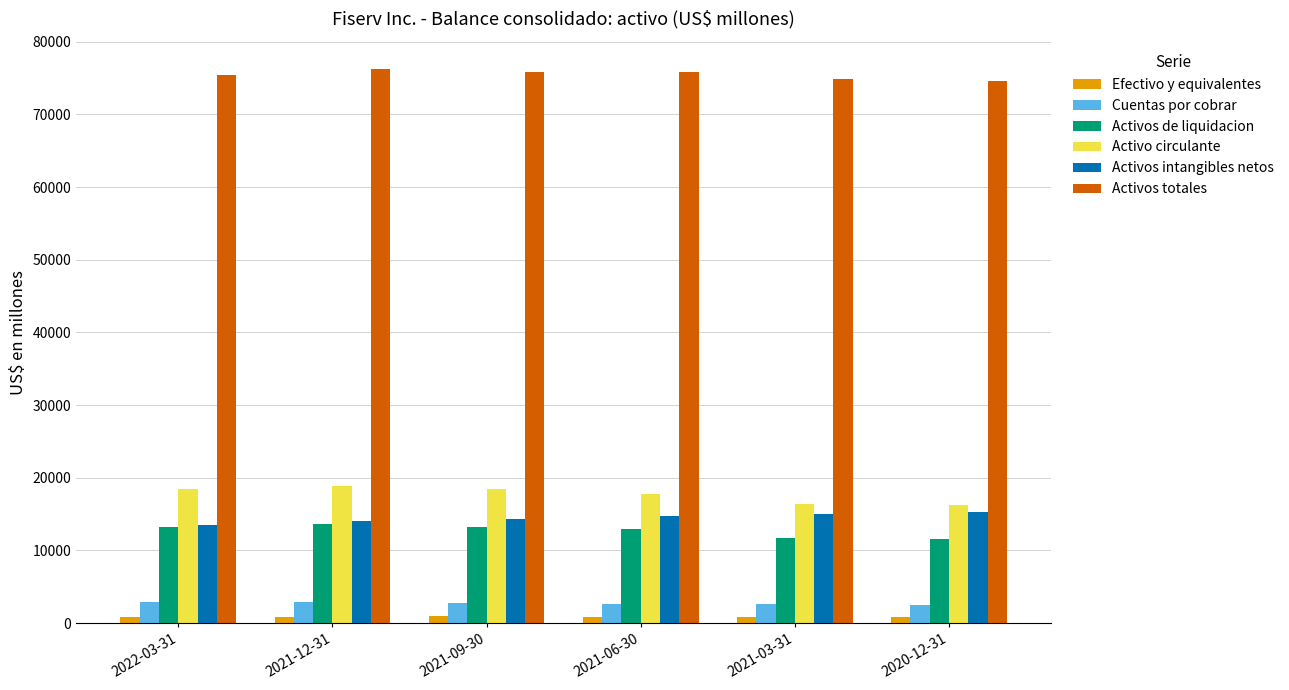

What position from the left is 2022-03-31?

1